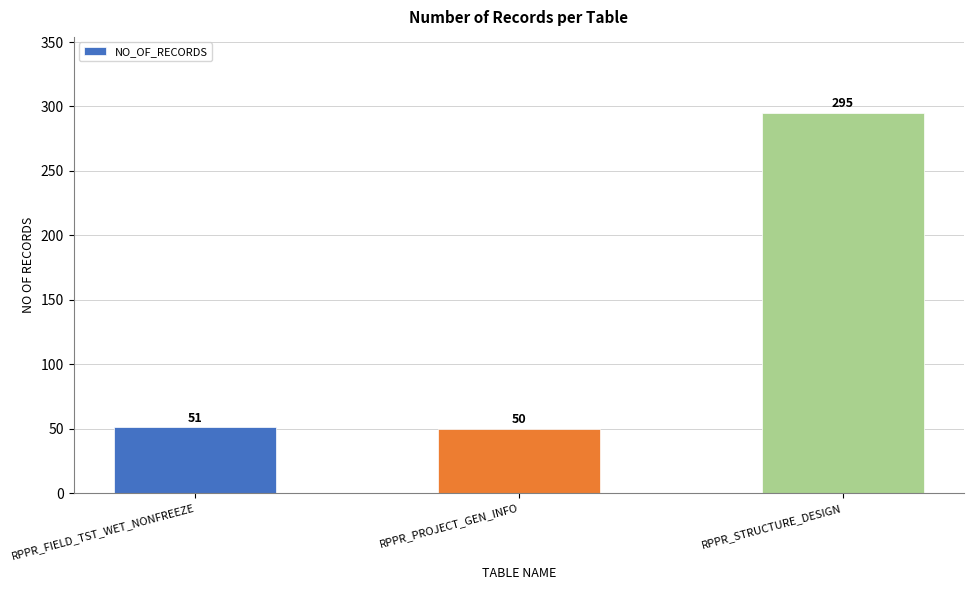

What is the minimum value shown in the chart?

50